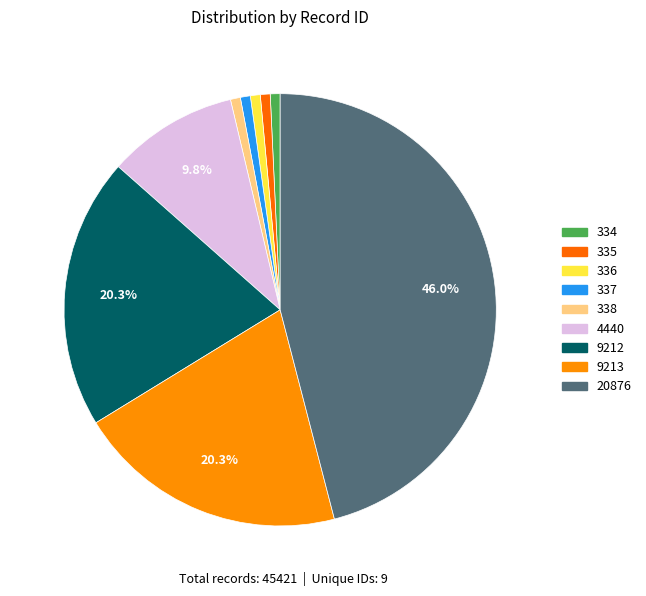

Is it true that 334 is 1% of the pie?

True